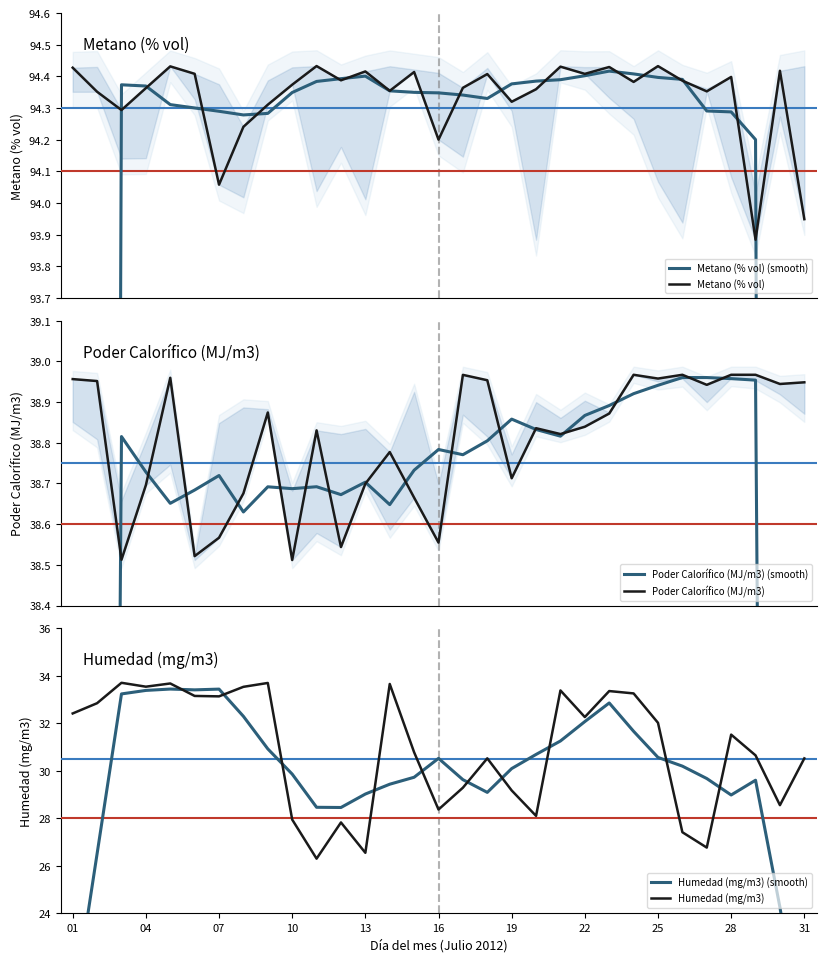

Which category has the highest value in the Poder Calorífico (MJ/m3) series?

23